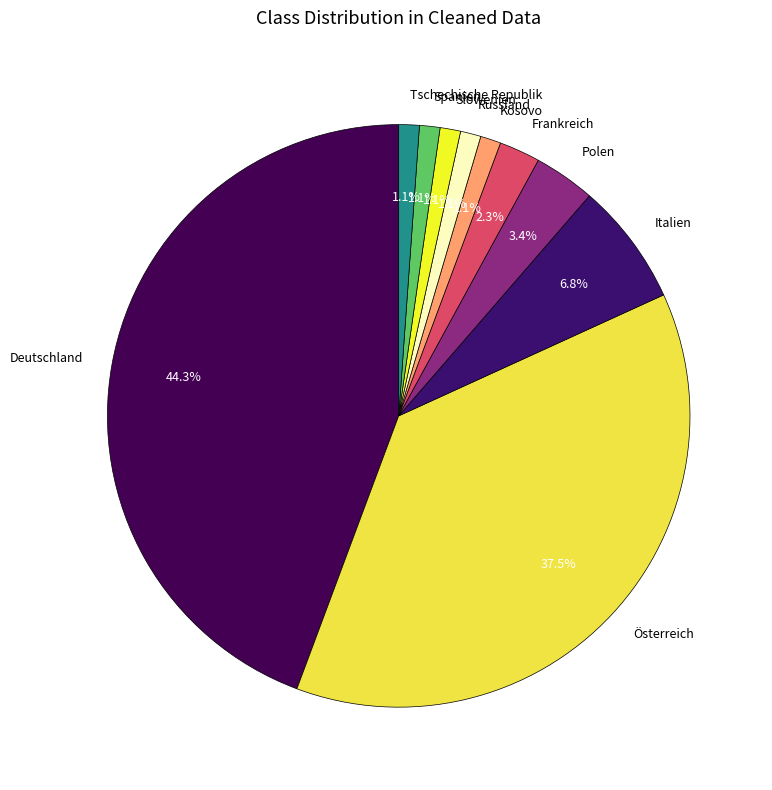

How many segments does this pie chart have?

10